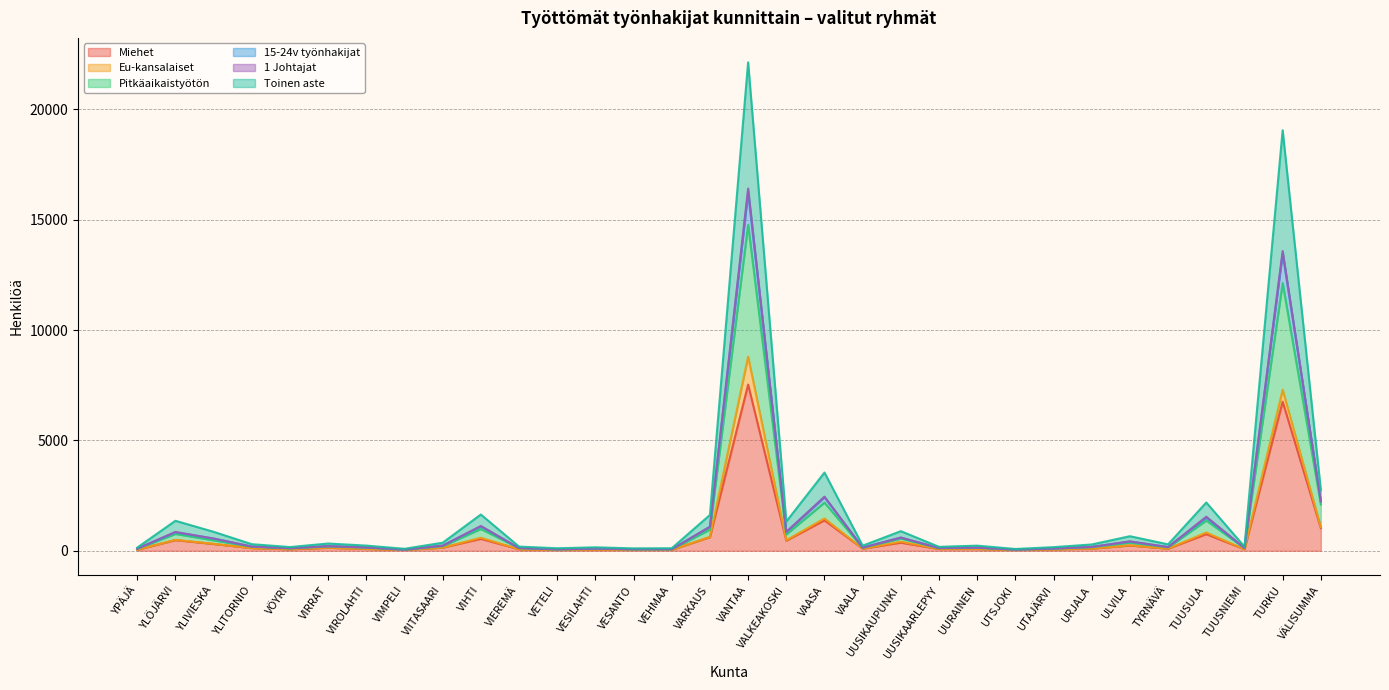

At which category is the sum across all series the highest?

VANTAA